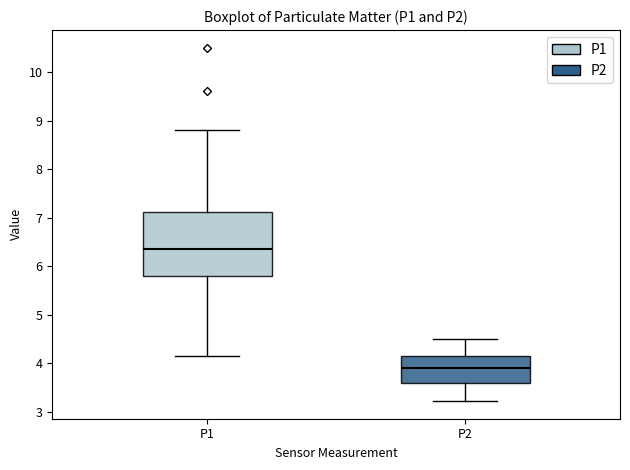

Where does the lower whisker of the box for P1 end on the y-axis? The values are not printed on the chart, so give them approximately, as read against the axis.

4.2